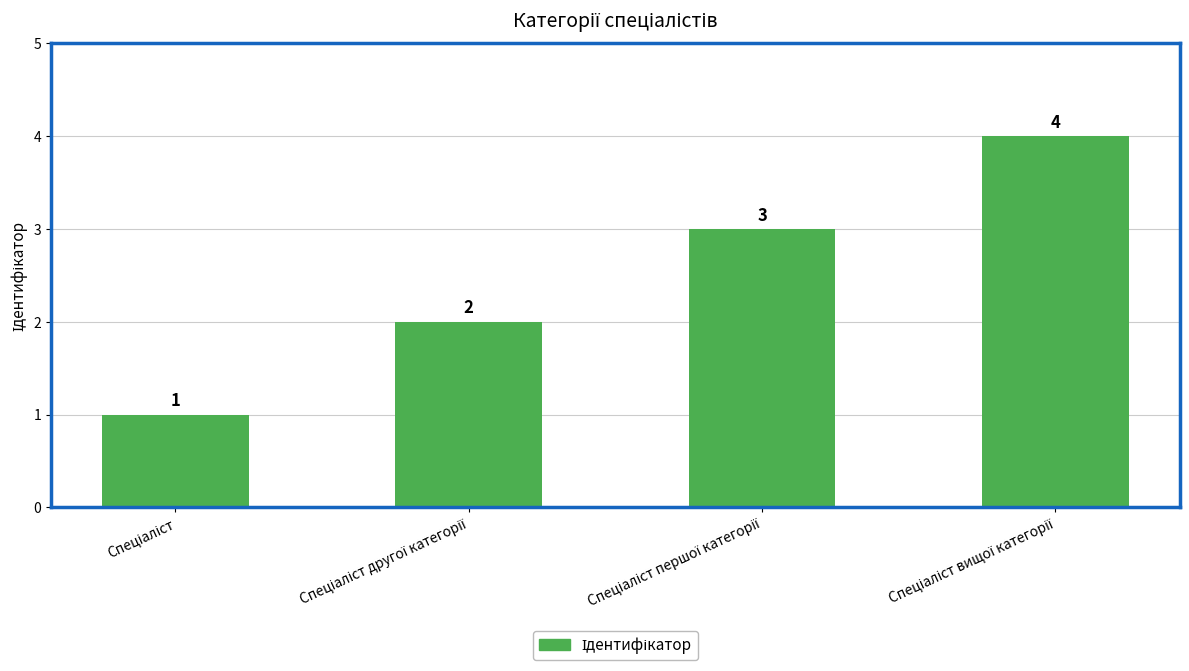

What is the difference between the maximum and minimum values?

3